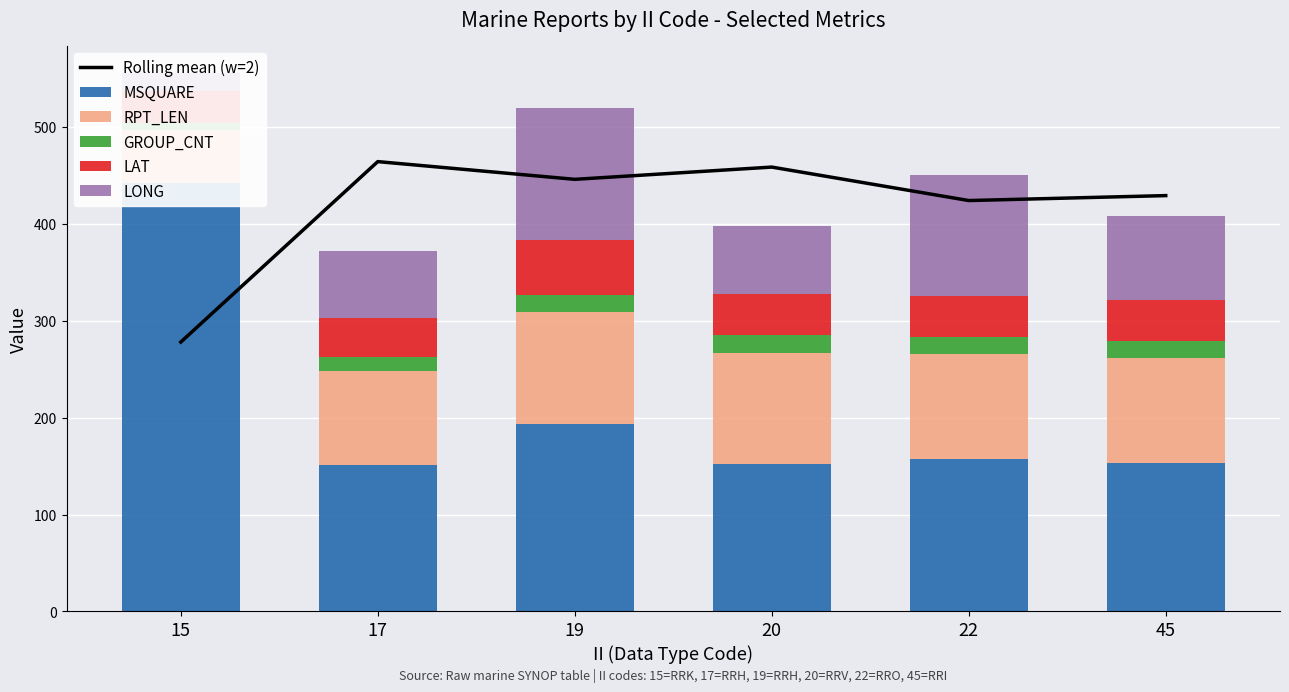

What is the value of the MSQUARE bar at the 2nd from the left?

151.0